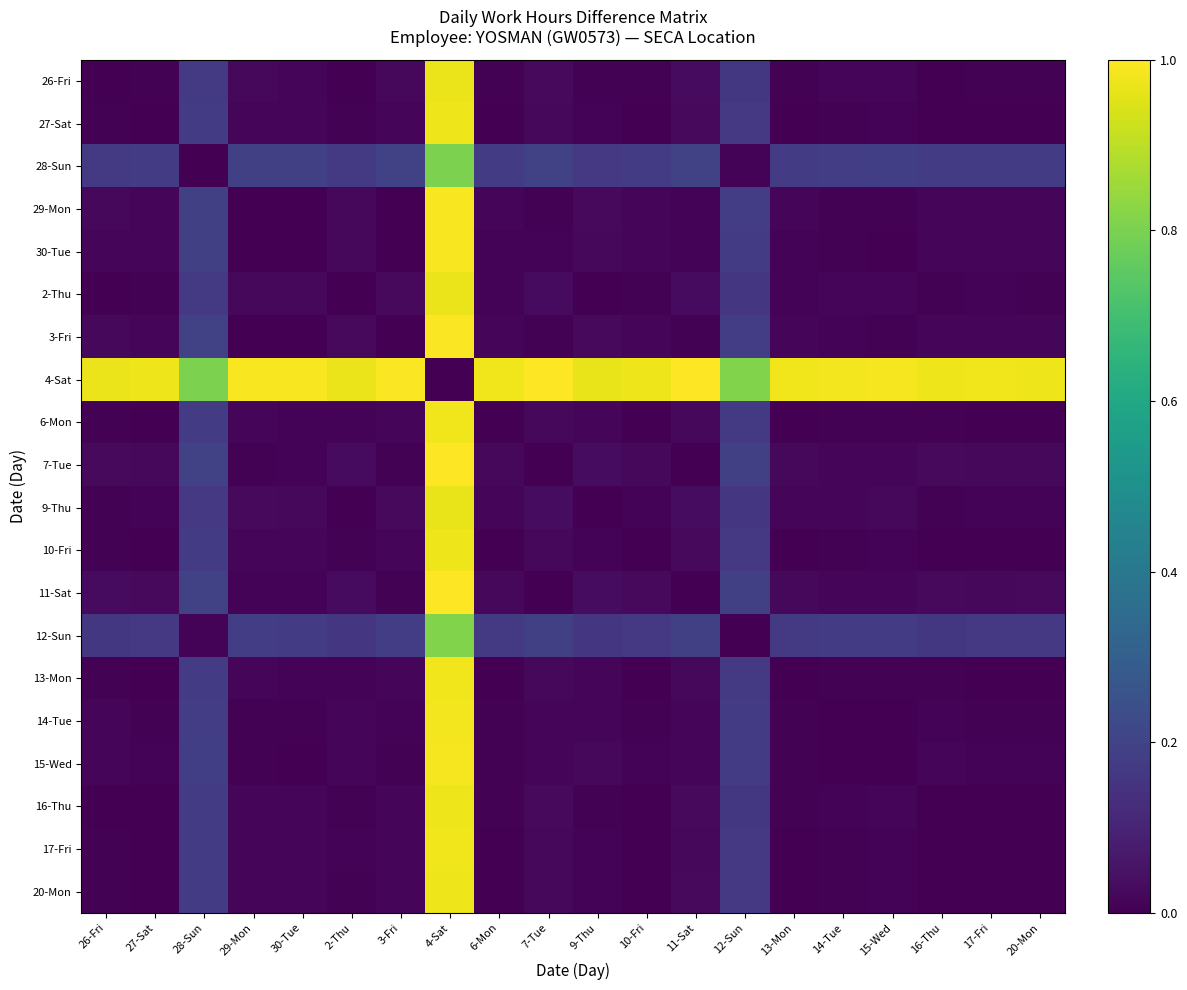

At how many categories does at least one series exceed 0?

20